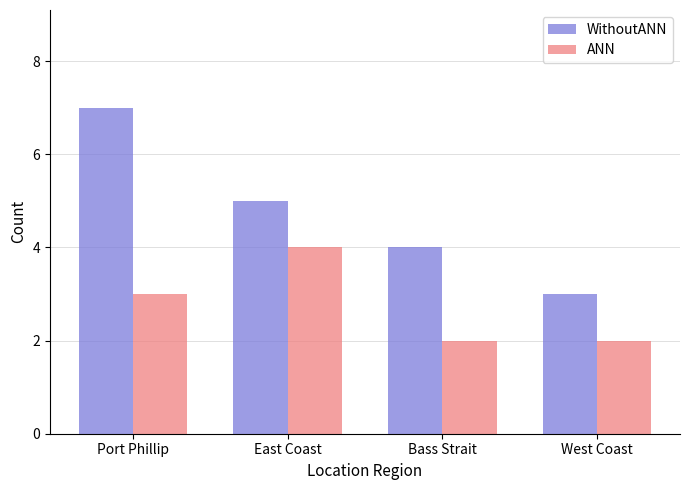

Is the value of WithoutANN at Port Phillip greater than the value of ANN at West Coast?

Yes